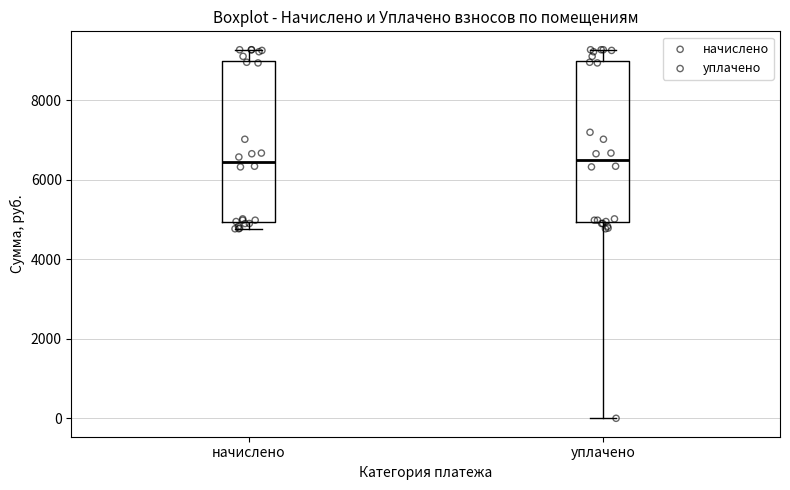

Reading left to right, read every box against the y-axis: the position of its median line, the range the box covers, and the ends of its whiskers. The values are not printed on the chart, so give them approximately, as read against the axis.

начислено: median 6400, box 5000 to 9000, whiskers 4800 to 9200
уплачено: median 6400, box 5000 to 9000, whiskers 0 to 9200